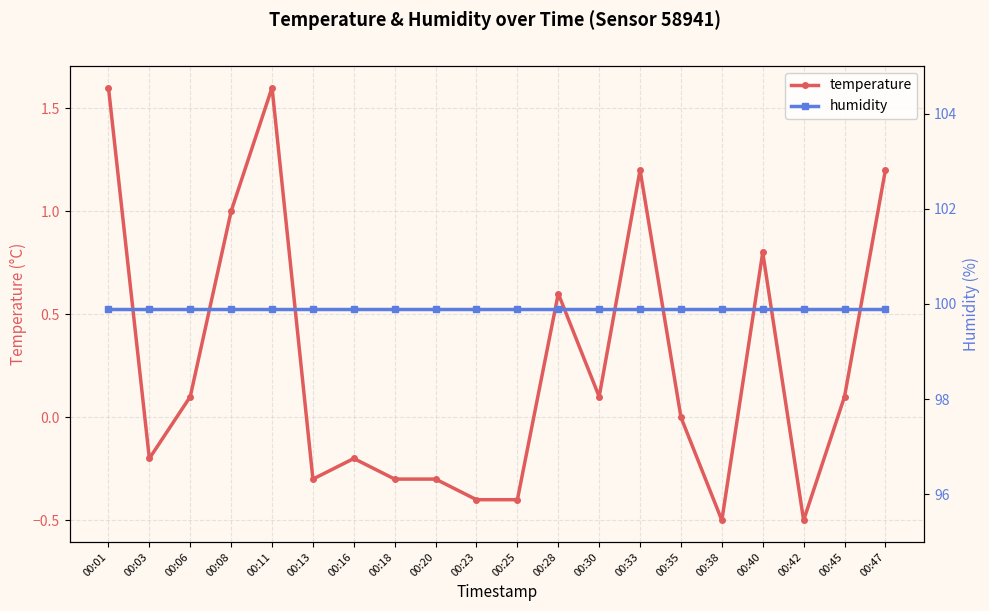

True or false: temperature and humidity cross at least once.

False